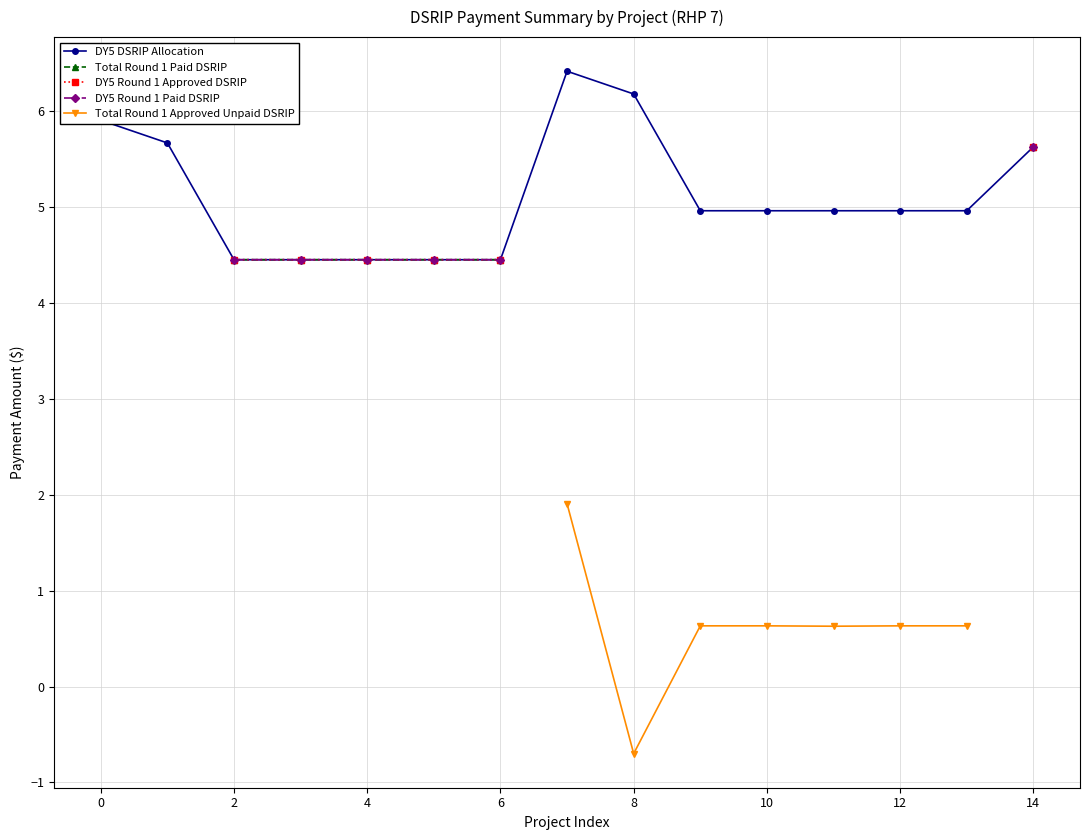

What are all the series names shown in the legend?

DY5 DSRIP Allocation, Total Round 1 Paid DSRIP, DY5 Round 1 Approved DSRIP, DY5 Round 1 Paid DSRIP, Total Round 1 Approved Unpaid DSRIP